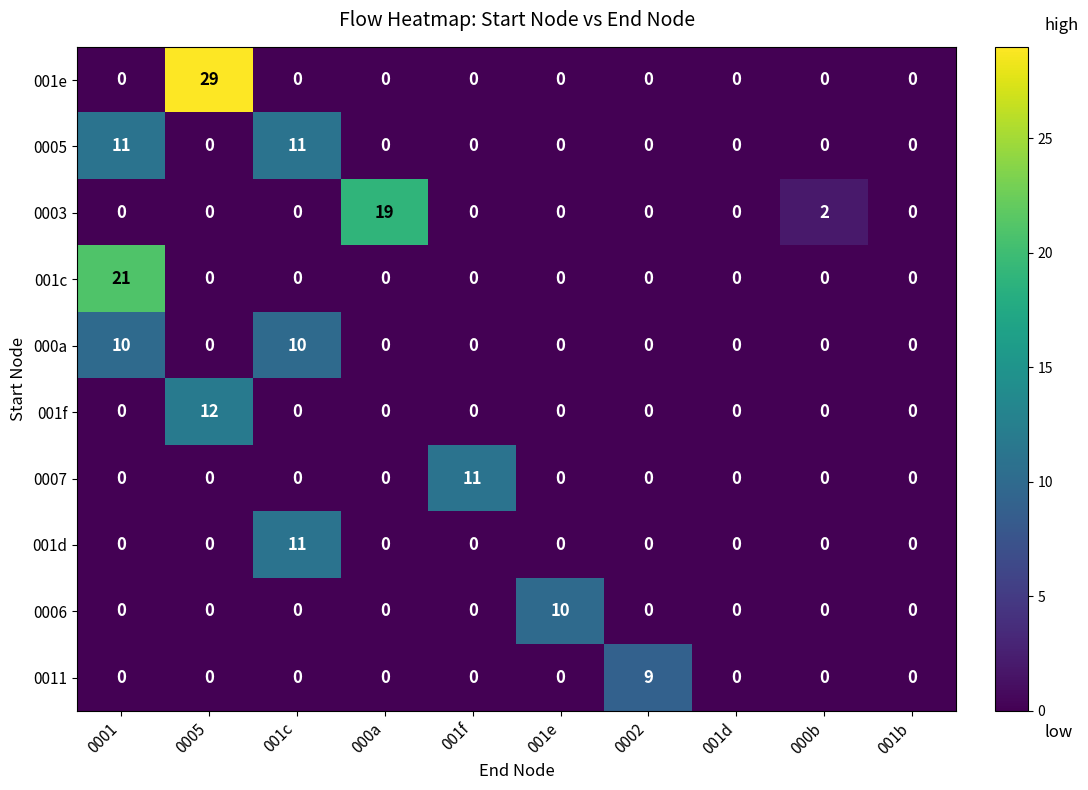

At how many categories does at least one series exceed 27?

1